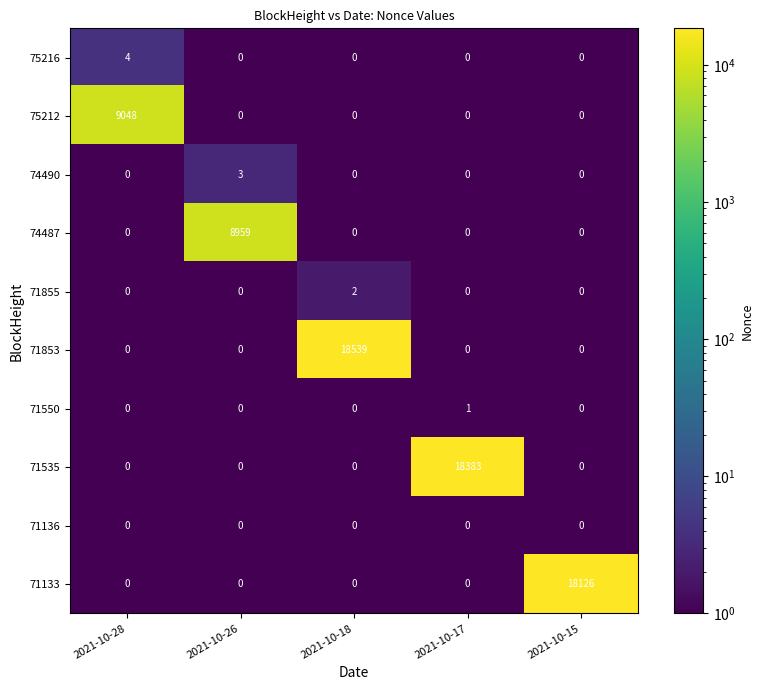

What is the greatest value displayed?

18539